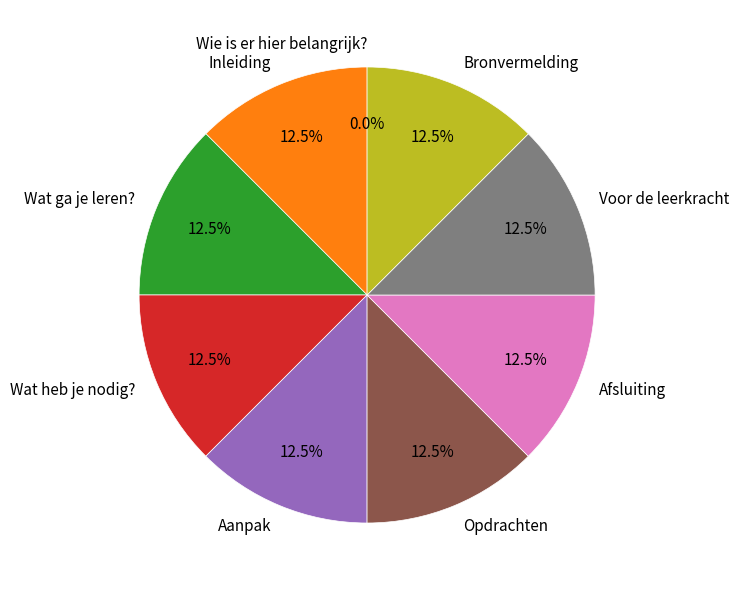

The Inleiding slice represents 1% of the pie. True or false?

False